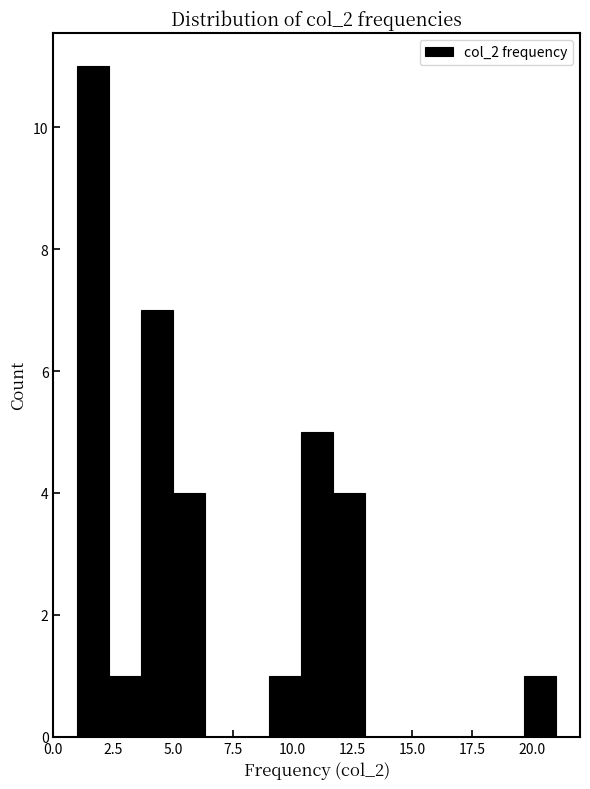

Around what value on the x-axis is the tallest bar? Give the approximate position of its centre, as read against the axis.

1.5